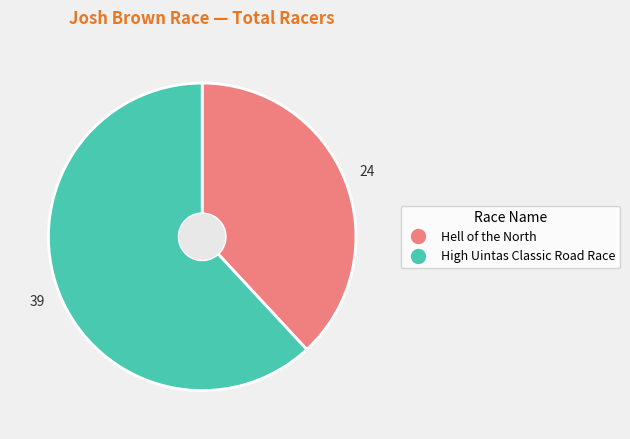

Which category has the smallest portion of the pie?

Hell of the North